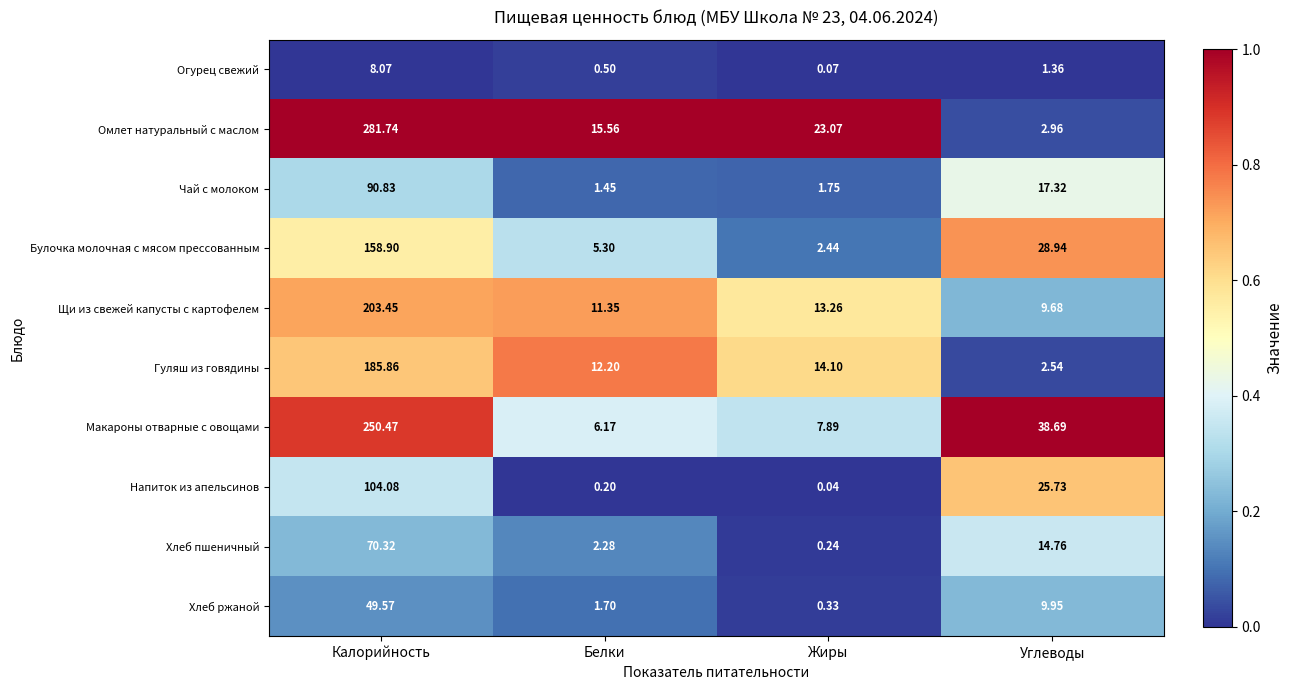

Which category has the highest value in the Омлет натуральный с маслом series?

Калорийность